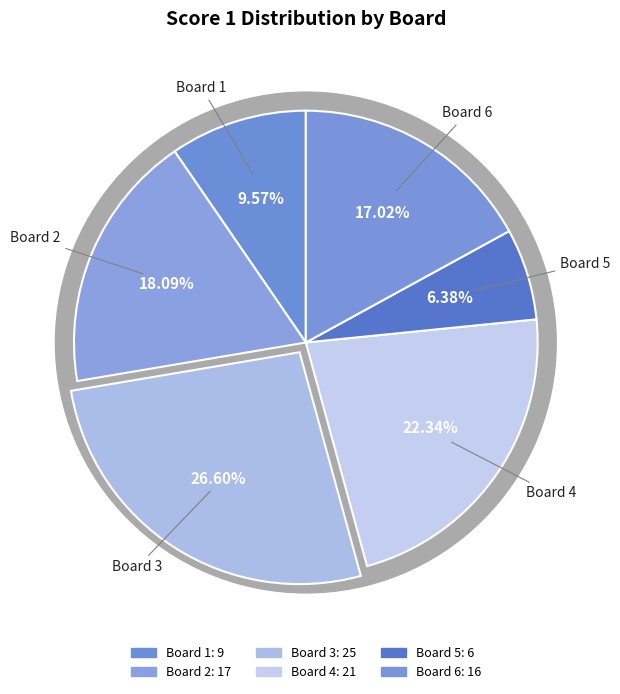

Does Board 5 account for over 50% of the chart?

No